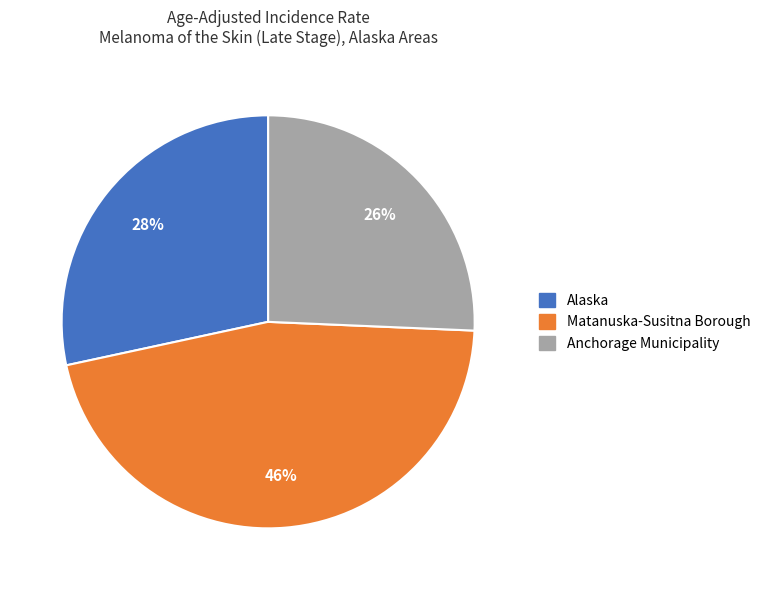

To the nearest percent, what is the combined percentage of Alaska and Anchorage Municipality?

54%